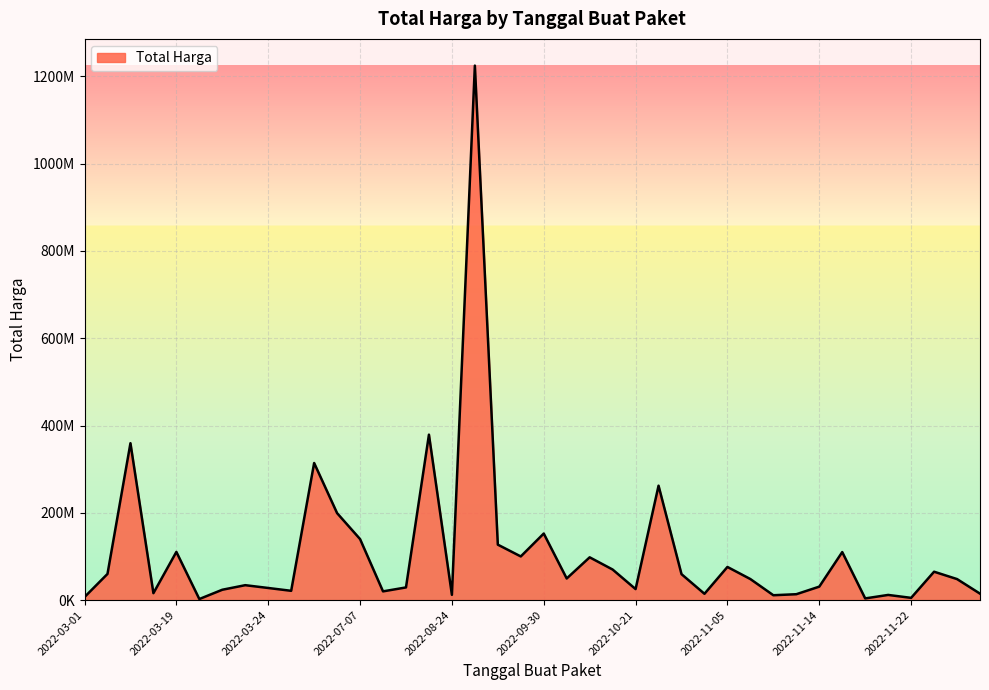

Does the chart have visible grid lines?

Yes